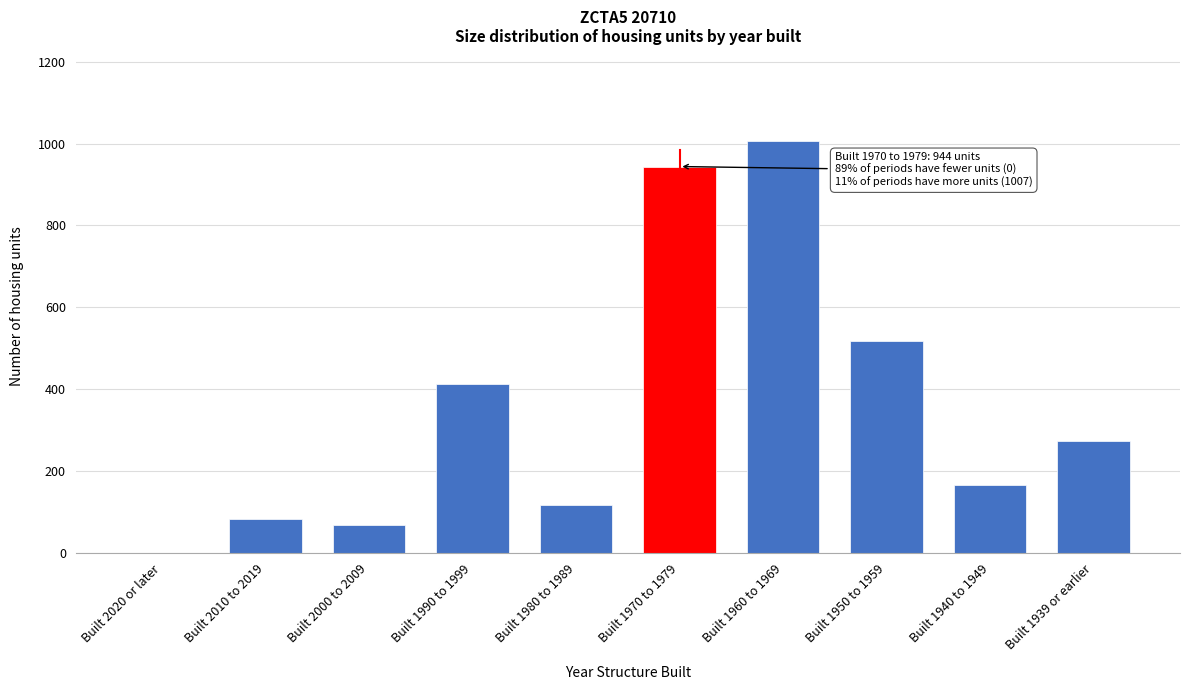

Reading left to right, what are all the values shown in this chart?

Built 2020 or later=0	Built 2010 to 2019=82	Built 2000 to 2009=69	Built 1990 to 1999=414	Built 1980 to 1989=117	Built 1970 to 1979=944	Built 1960 to 1969=1007	Built 1950 to 1959=519	Built 1940 to 1949=167	Built 1939 or earlier=274